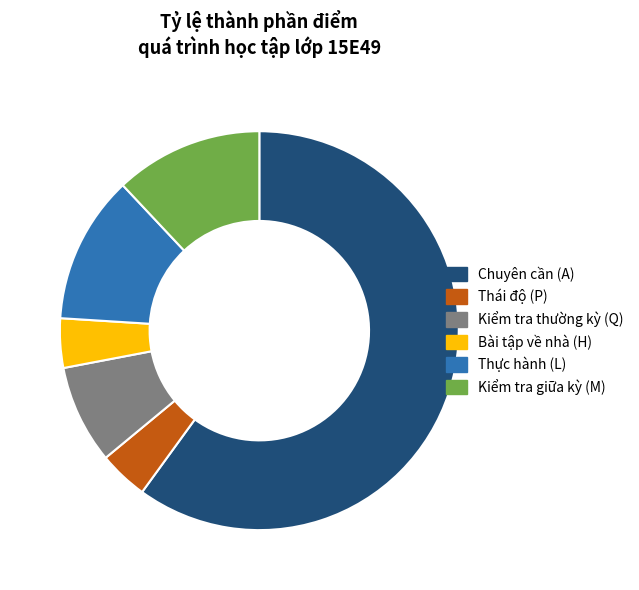

What is the majority slice?

Chuyên cần (A)